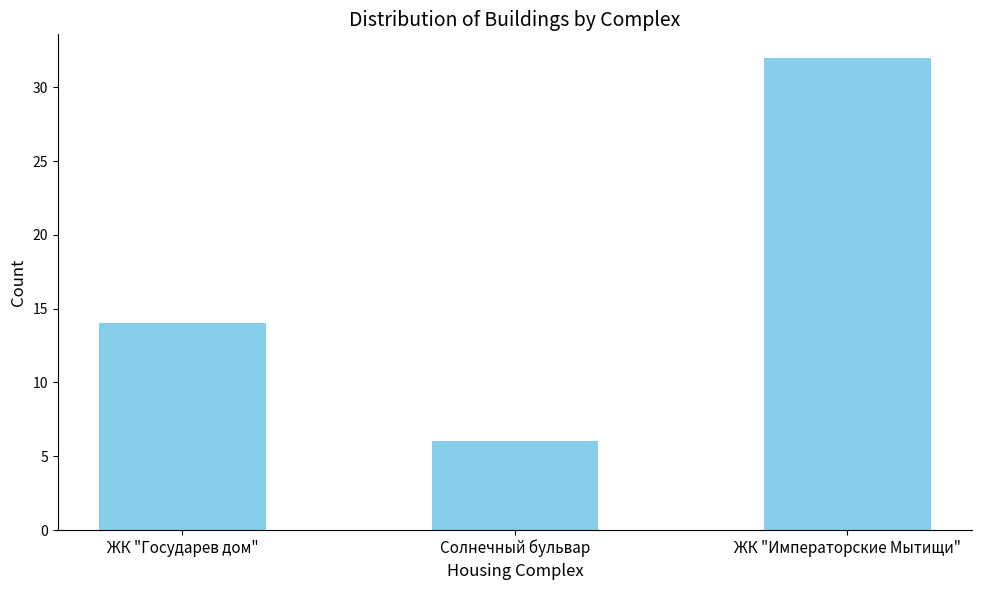

Which has a higher value, Солнечный бульвар or ЖК "Императорские Мытищи"?

ЖК "Императорские Мытищи"